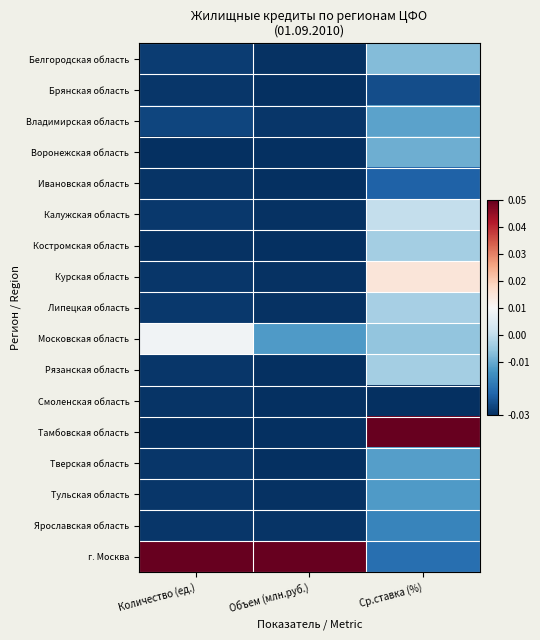

Rank the series by their maximum value, from highest to lowest.

Тамбовская область, г. Москва, Курская область, Московская область, Калужская область, Липецкая область, Костромская область, Рязанская область, Белгородская область, Воронежская область, Владимирская область, Тверская область, Тульская область, Ярославская область, Ивановская область, Брянская область, Смоленская область